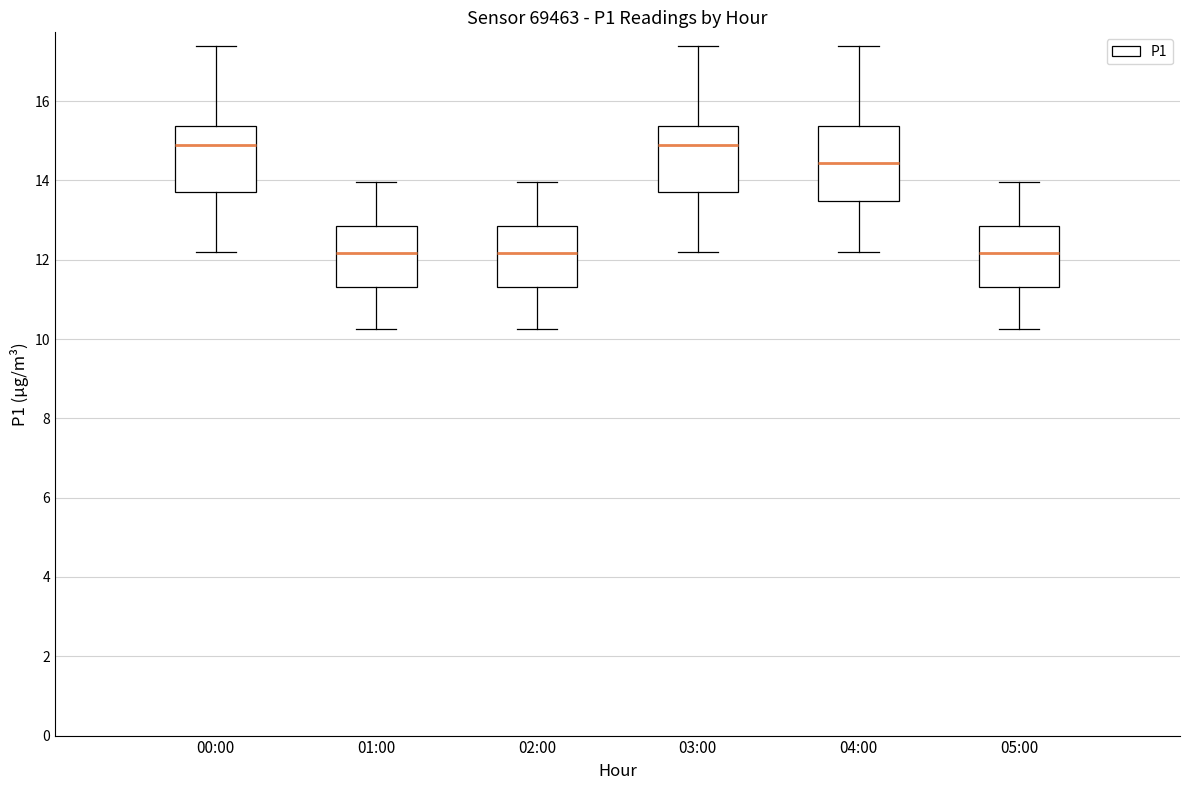

Reading left to right, read every box against the y-axis: the position of its median line, the range the box covers, and the ends of its whiskers. The values are not printed on the chart, so give them approximately, as read against the axis.

00:00: median 14.8, box 13.8 to 15.4, whiskers 12.2 to 17.4
01:00: median 12.2, box 11.4 to 12.8, whiskers 10.2 to 14.0
02:00: median 12.2, box 11.4 to 12.8, whiskers 10.2 to 14.0
03:00: median 14.8, box 13.8 to 15.4, whiskers 12.2 to 17.4
04:00: median 14.4, box 13.4 to 15.4, whiskers 12.2 to 17.4
05:00: median 12.2, box 11.4 to 12.8, whiskers 10.2 to 14.0